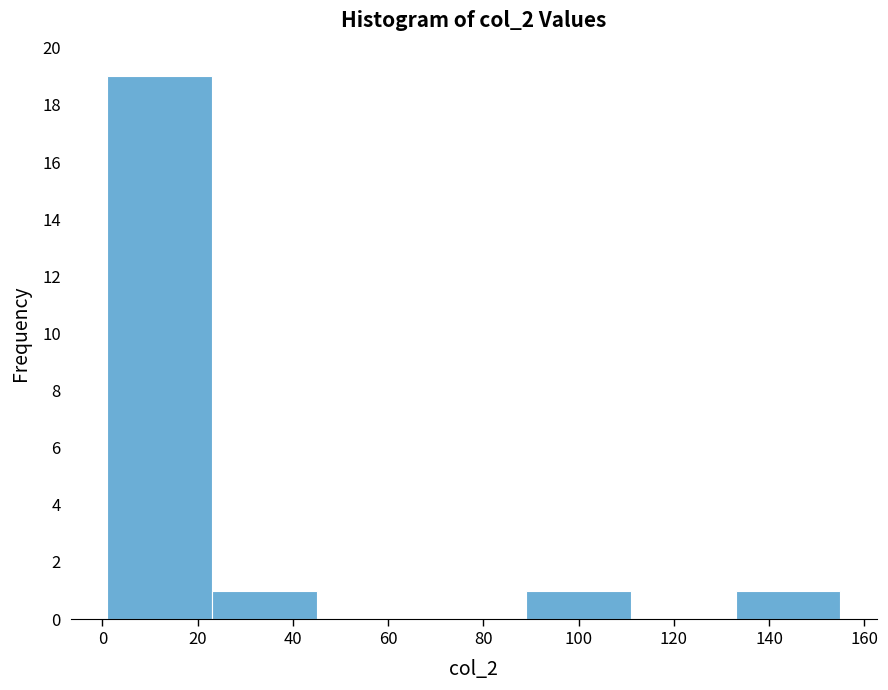

Reading left to right, list every bar in this chart as the range it spans on the x-axis followed by its height. Neither the bar edges nor the heights are printed on the chart, so give them approximately, as read against the axes.

1 to 23: 19
23 to 45: 1
45 to 67: 0
67 to 89: 0
89 to 111: 1
111 to 133: 0
133 to 155: 1